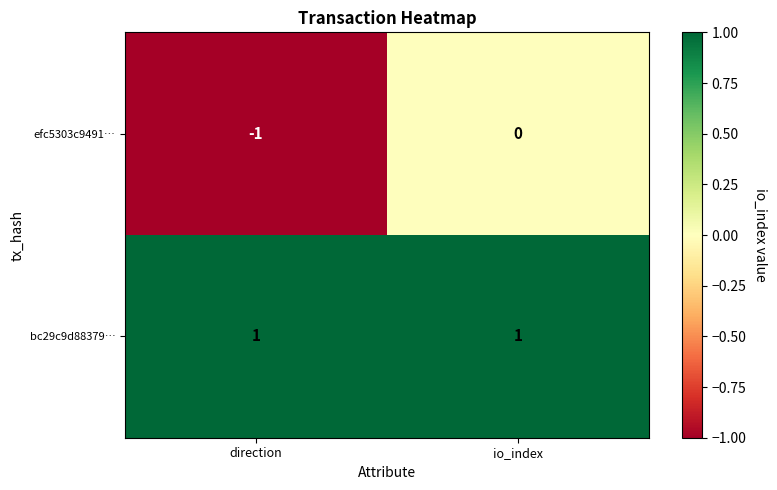

Which category has the highest value in the efc5303c9491… series?

io_index